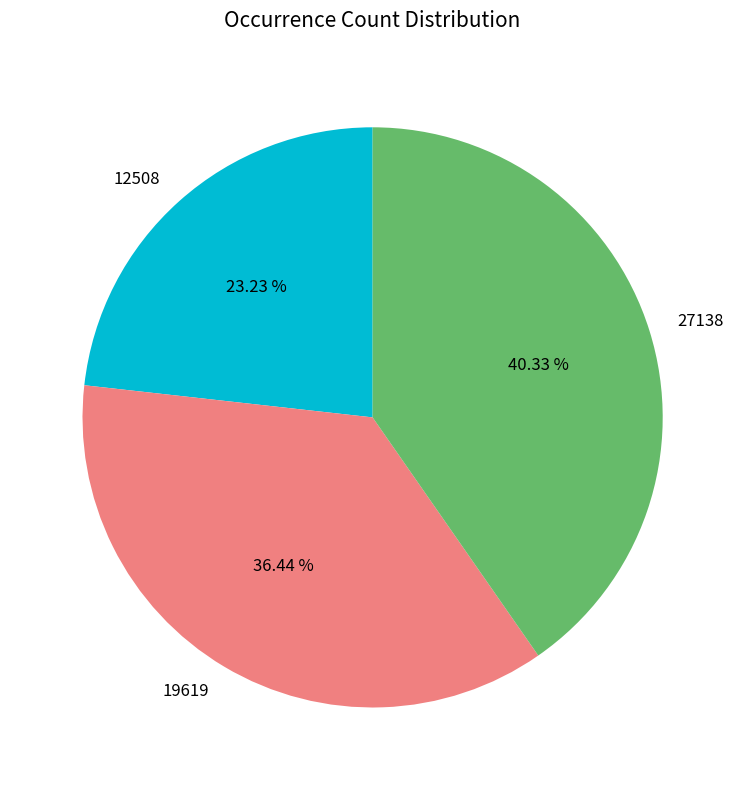

Which category has the biggest portion of the pie?

27138